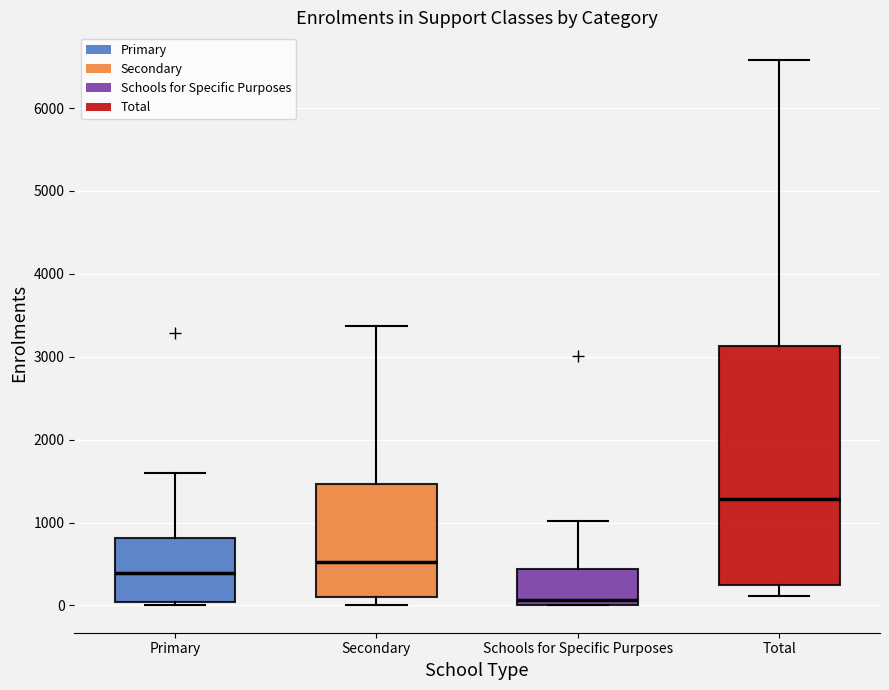

Where does the median line of the box for Primary sit on the y-axis? The values are not printed on the chart, so give them approximately, as read against the axis.

400